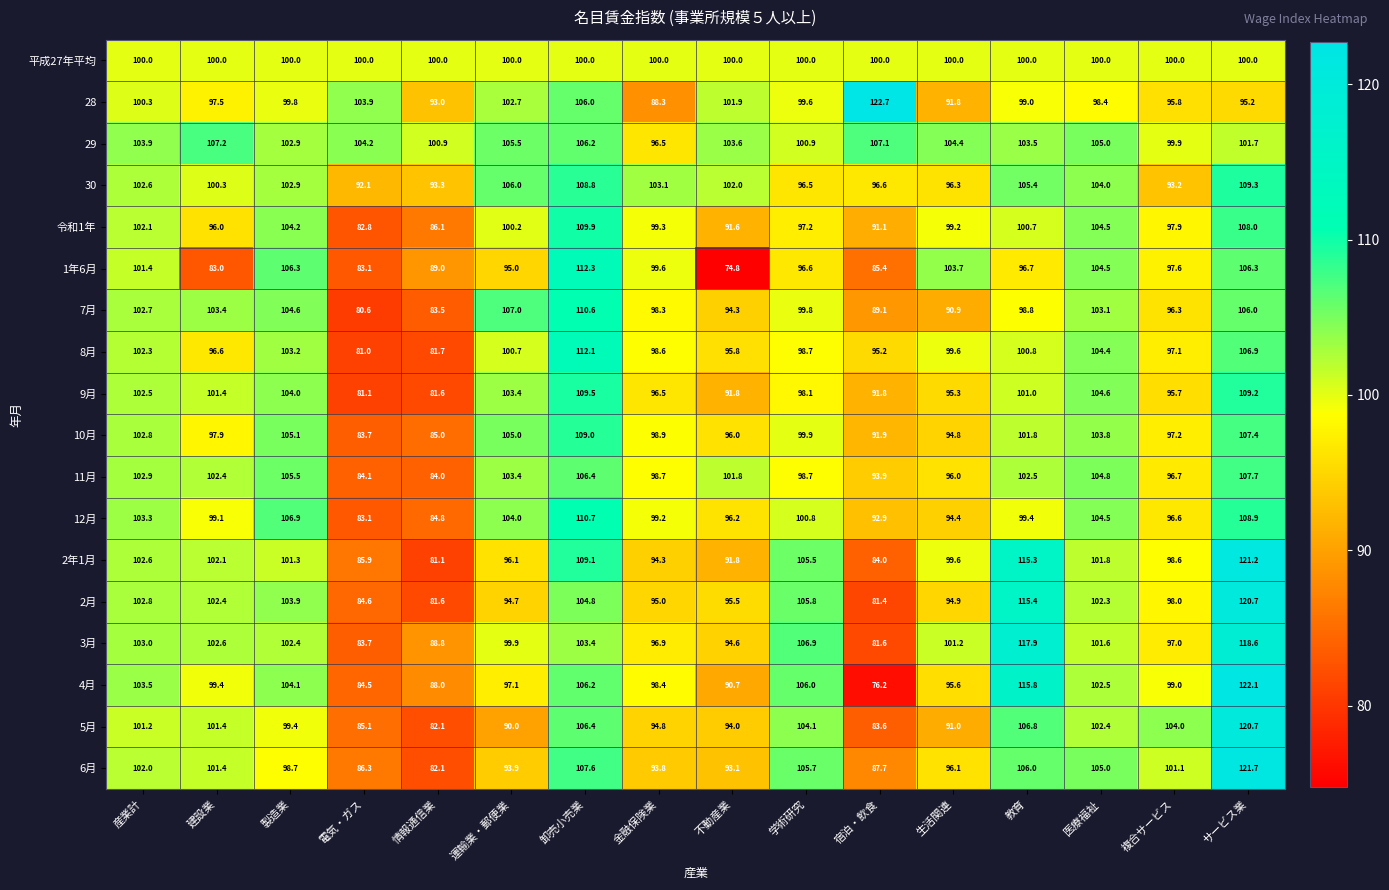

The value of 6月 at 情報通信業 is 52.8. True or false?

False